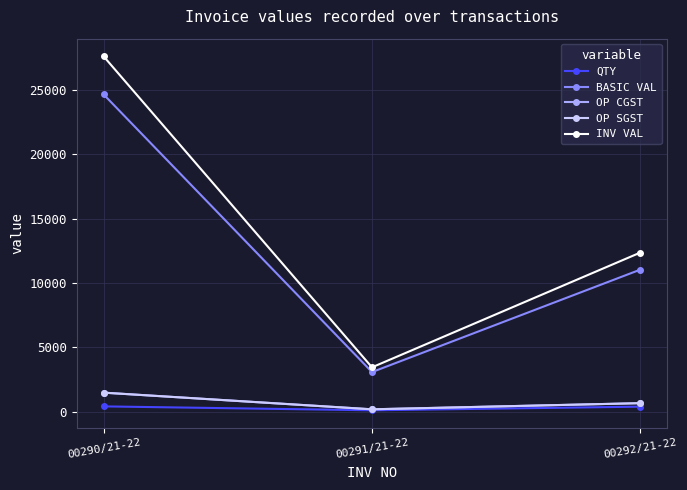

Does the chart have visible grid lines?

Yes